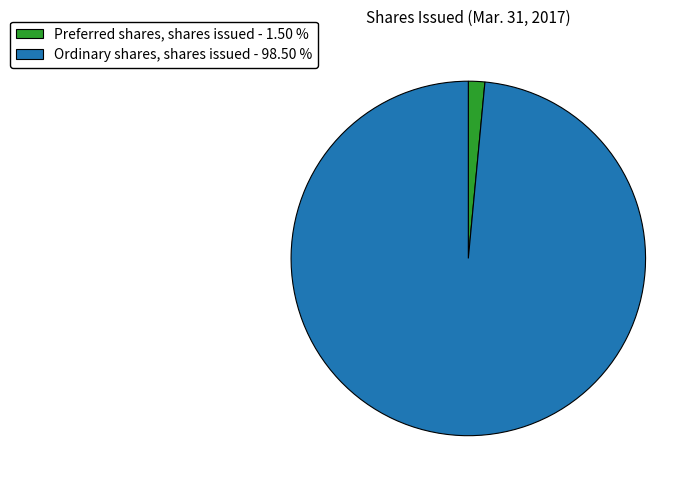

Between Ordinary shares, shares issued and Preferred shares, shares issued, which is larger?

Ordinary shares, shares issued